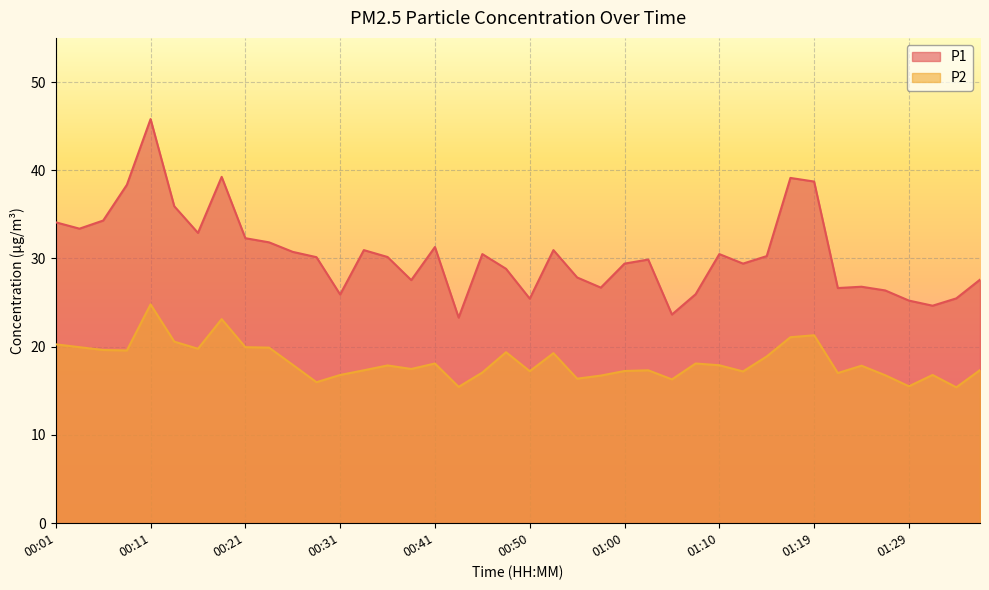

What is the label of the 28th point from the right?

00:31